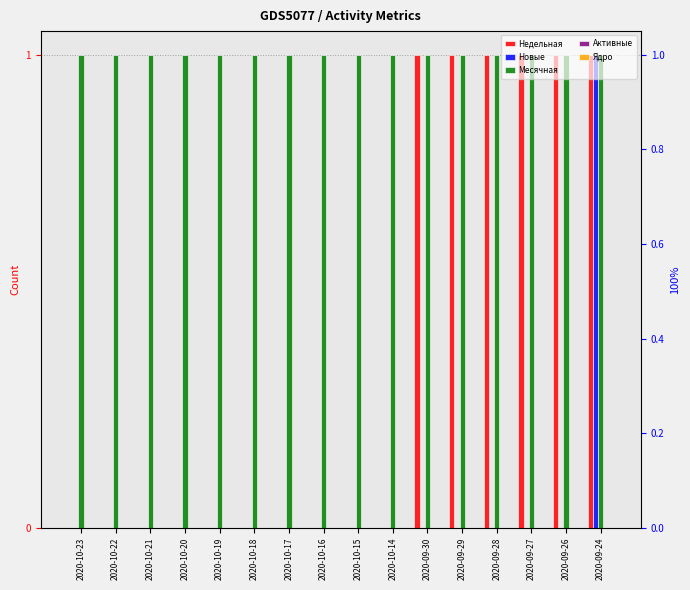

Between 2020-10-20 and 2020-09-26, which series saw the biggest shift?

Недельная